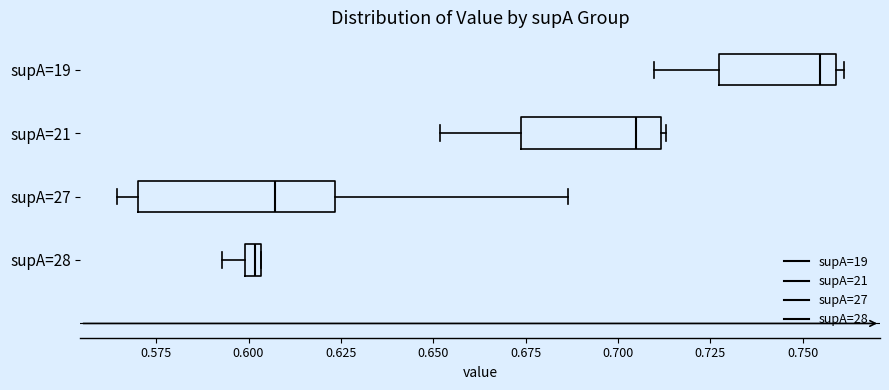

Which box has the furthest to the right median line?

supA=19